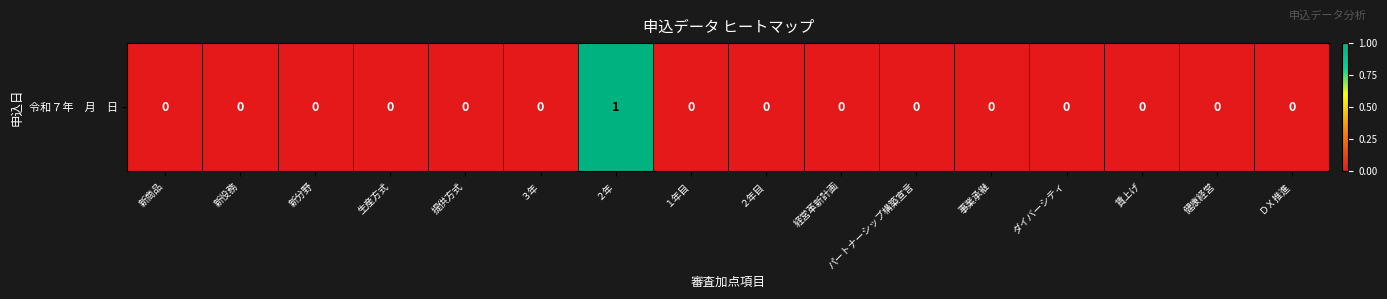

Which category has the highest value across all series?

２年